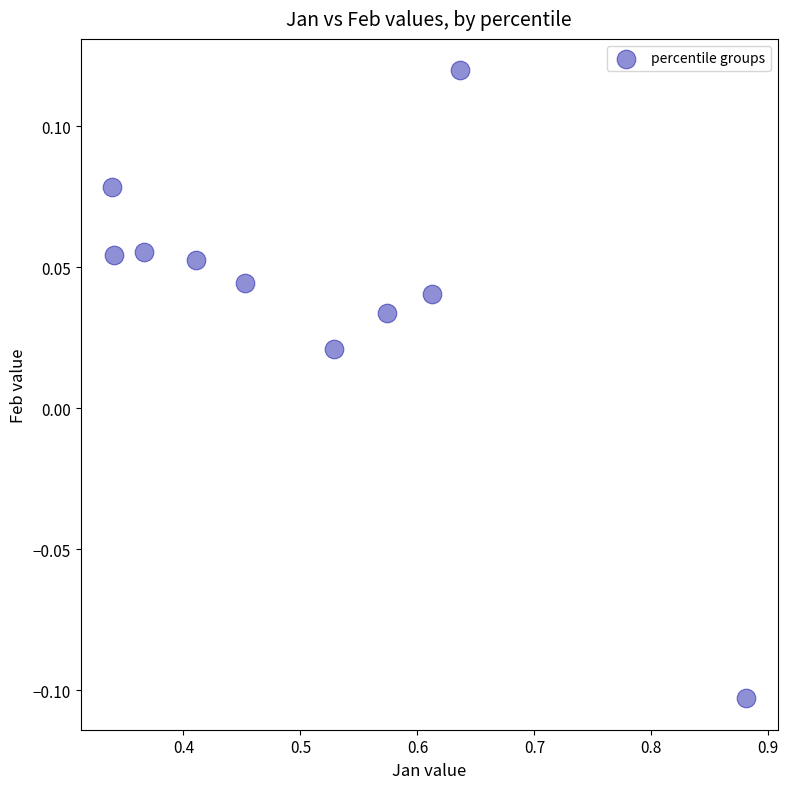

What is the range of X values (max minus min)?

0.5